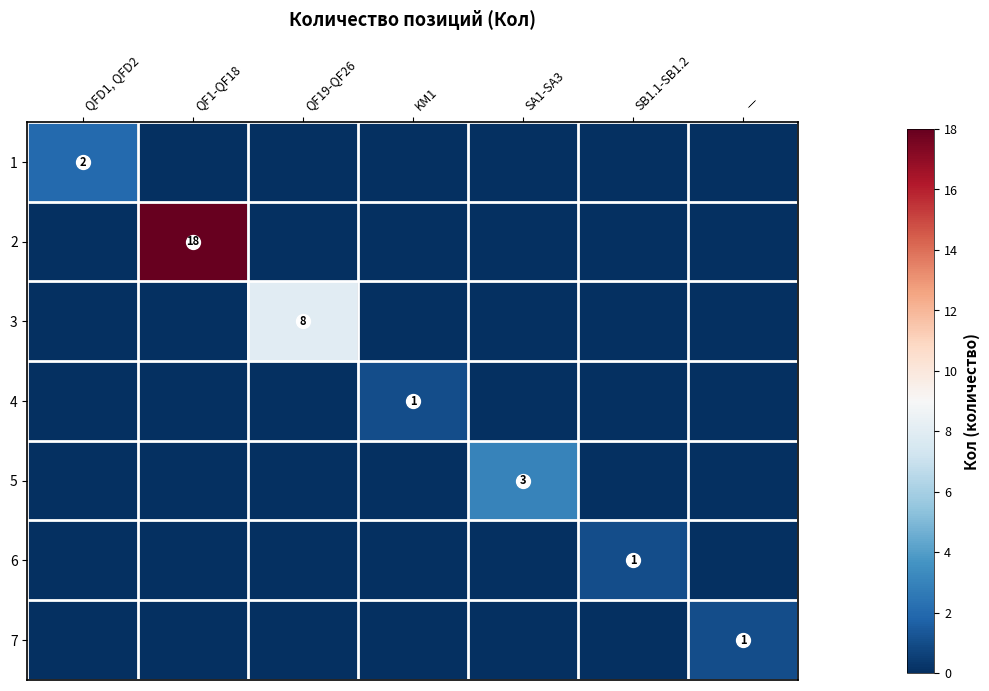

True or false: 3 has a value of 5 at QF19-QF26.

False